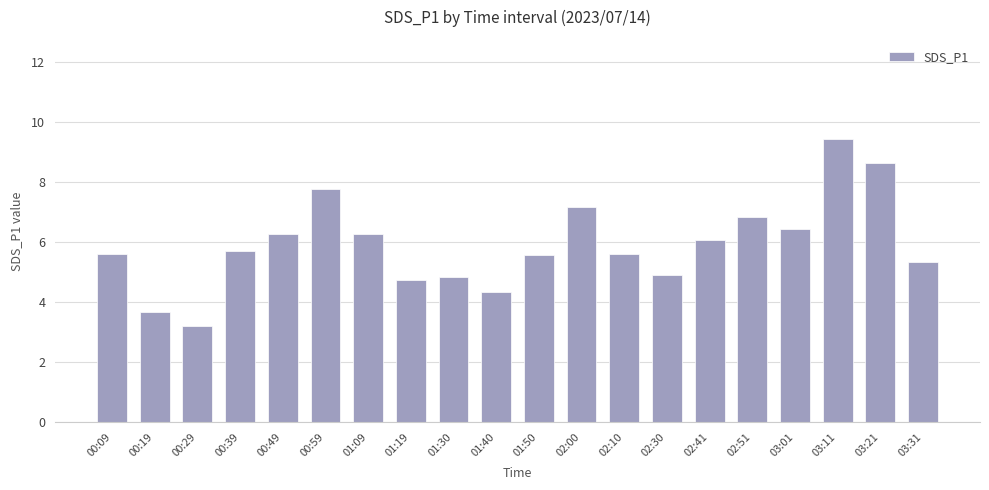

Which category has the lowest value across all series?

00:29